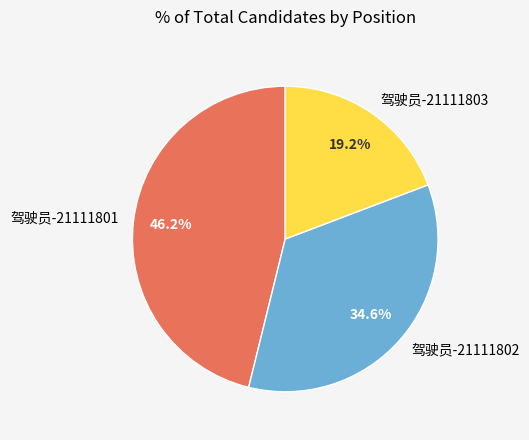

What is the smallest slice in the pie chart?

驾驶员-21111803